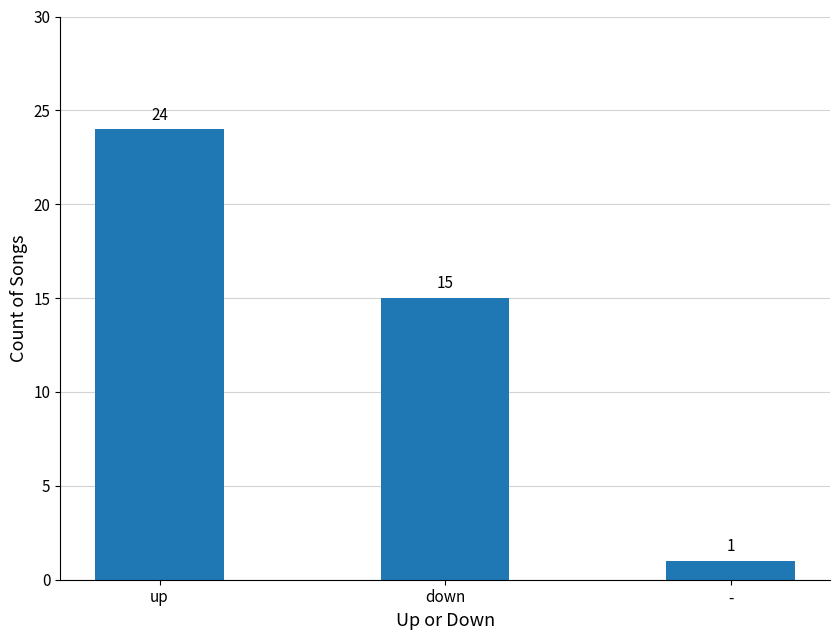

Count the number of data series in this chart.

1